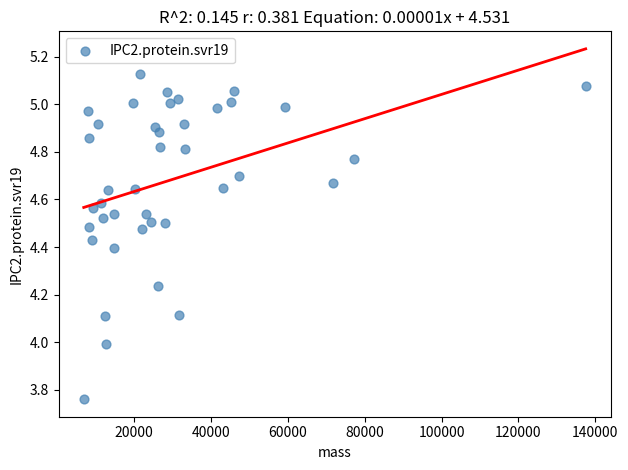

What is the range of X values (max minus min)?

130669.0